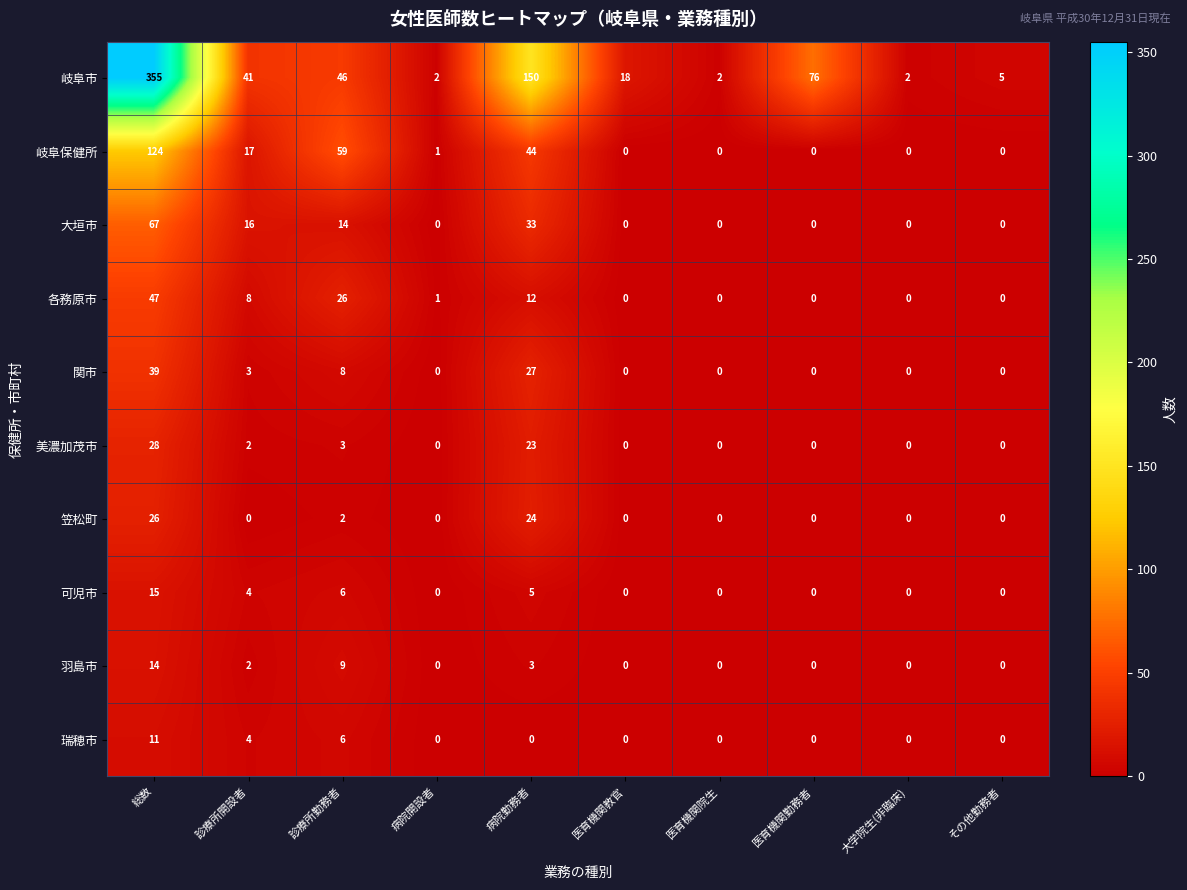

What is the difference between the highest and lowest values at 医育機関院生?

2